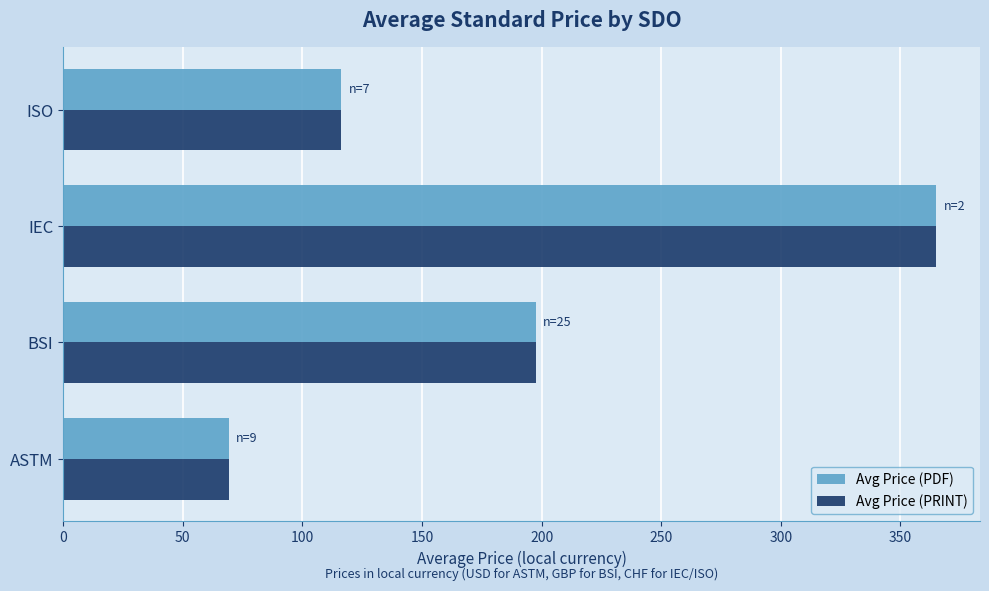

What is the difference between the maximum and minimum values in the Avg Price (PDF) series?

295.9